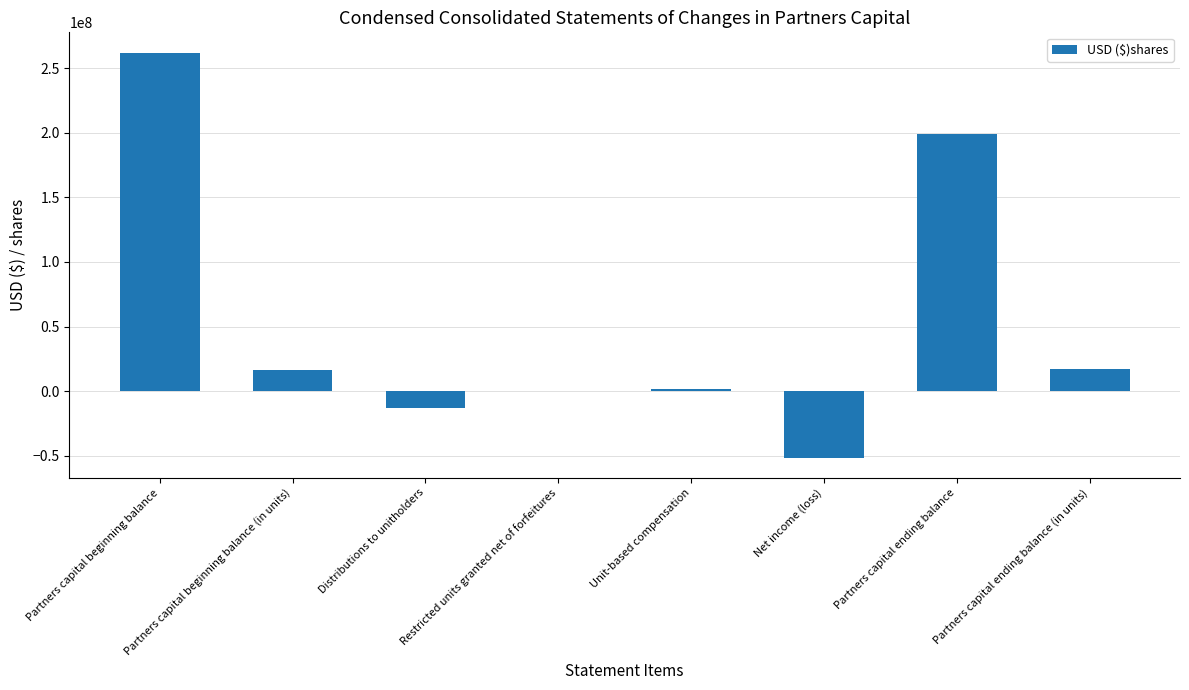

True or false: the data shows -13131816 at Distributions to unitholders.

True